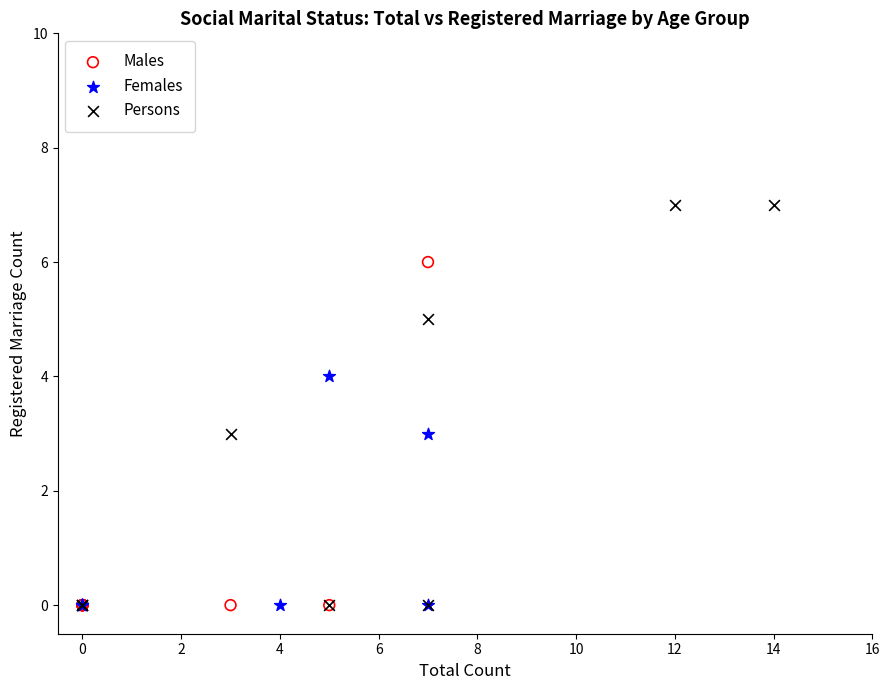

Which series has the largest Y range (max minus min)?

Persons